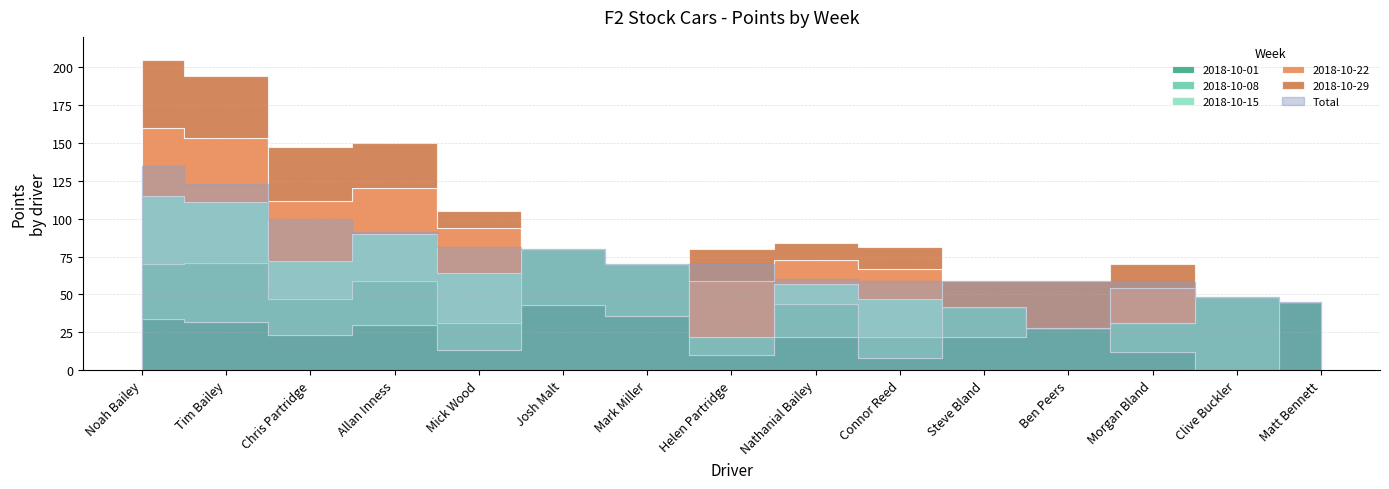

How many lines are shown in the chart?

6